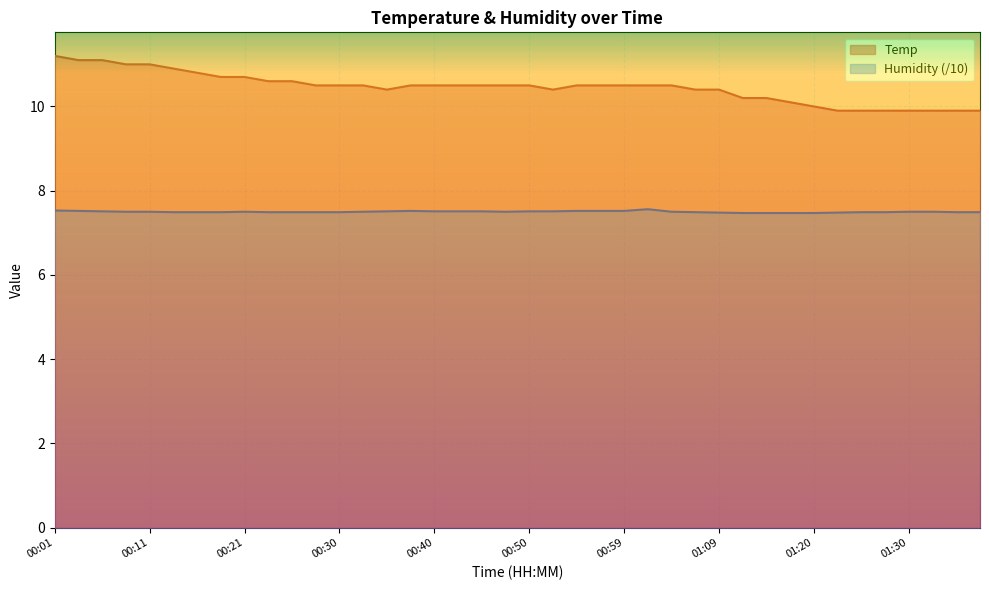

At which label does Temp reach its minimum?

01:22